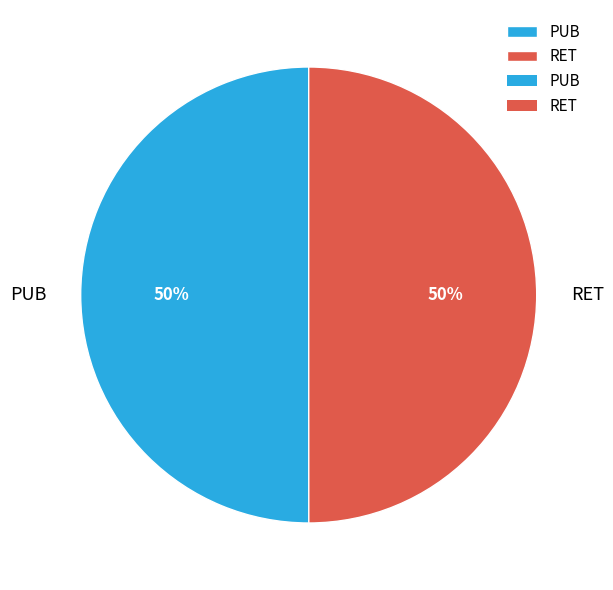

To the nearest percent, what portion does RET represent?

50%